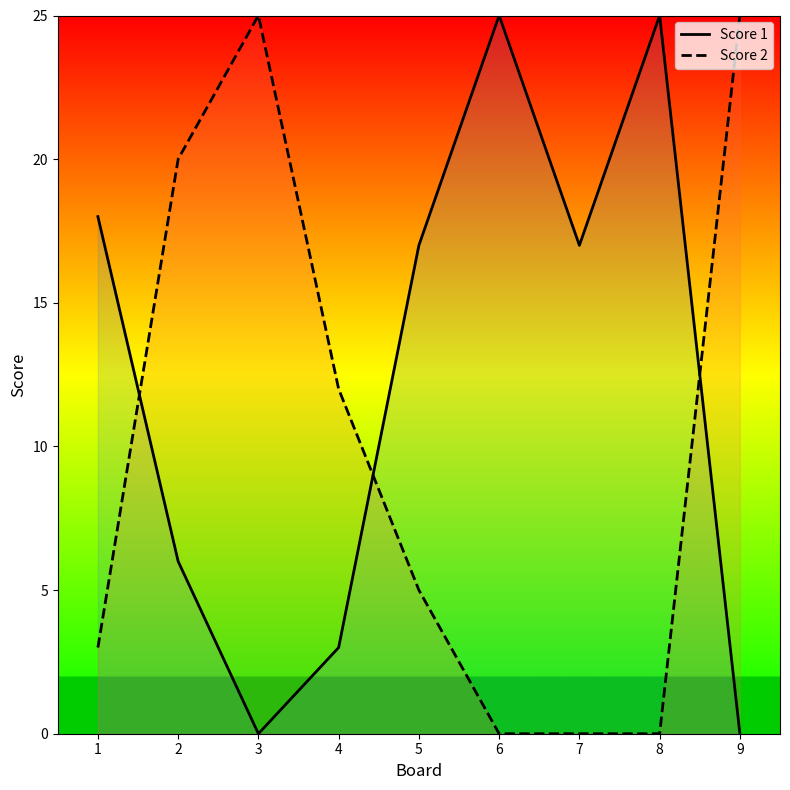

True or false: Score 2 has more than 0 interior local peaks.

True